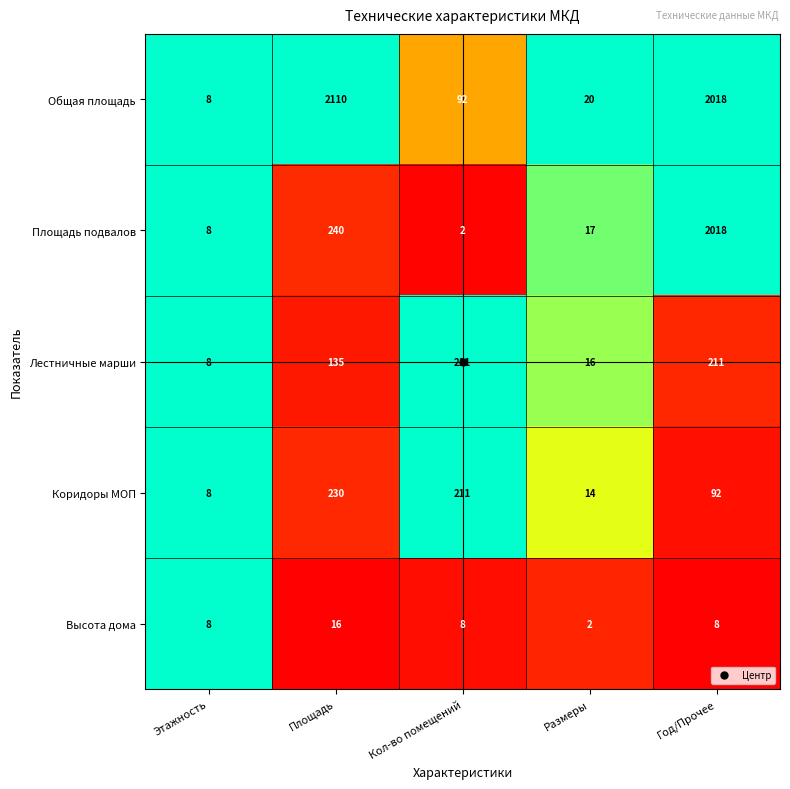

Which series has the largest range (max minus min)?

Общая площадь